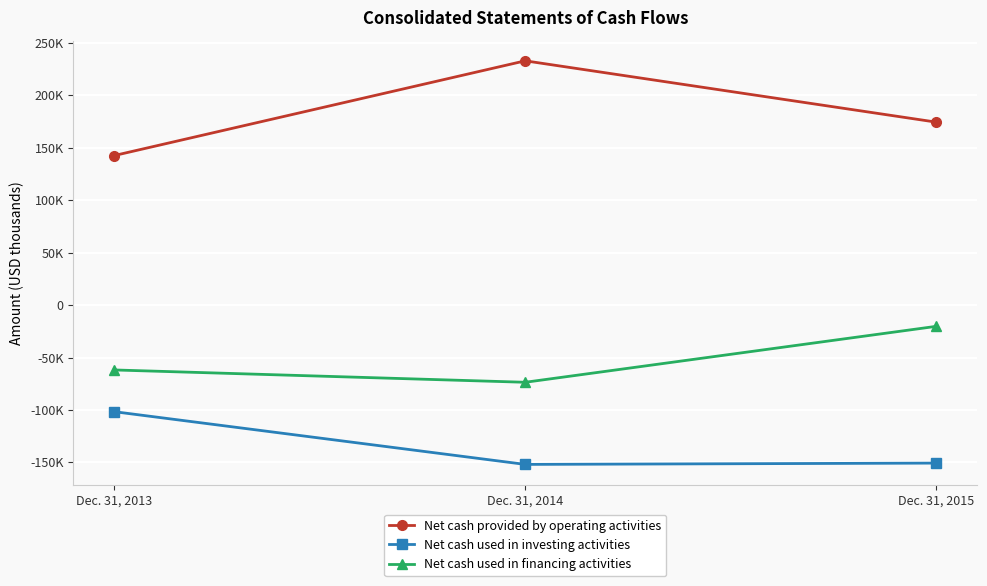

The Net cash used in financing activities series shows -28840 at Dec. 31, 2015. True or false?

False